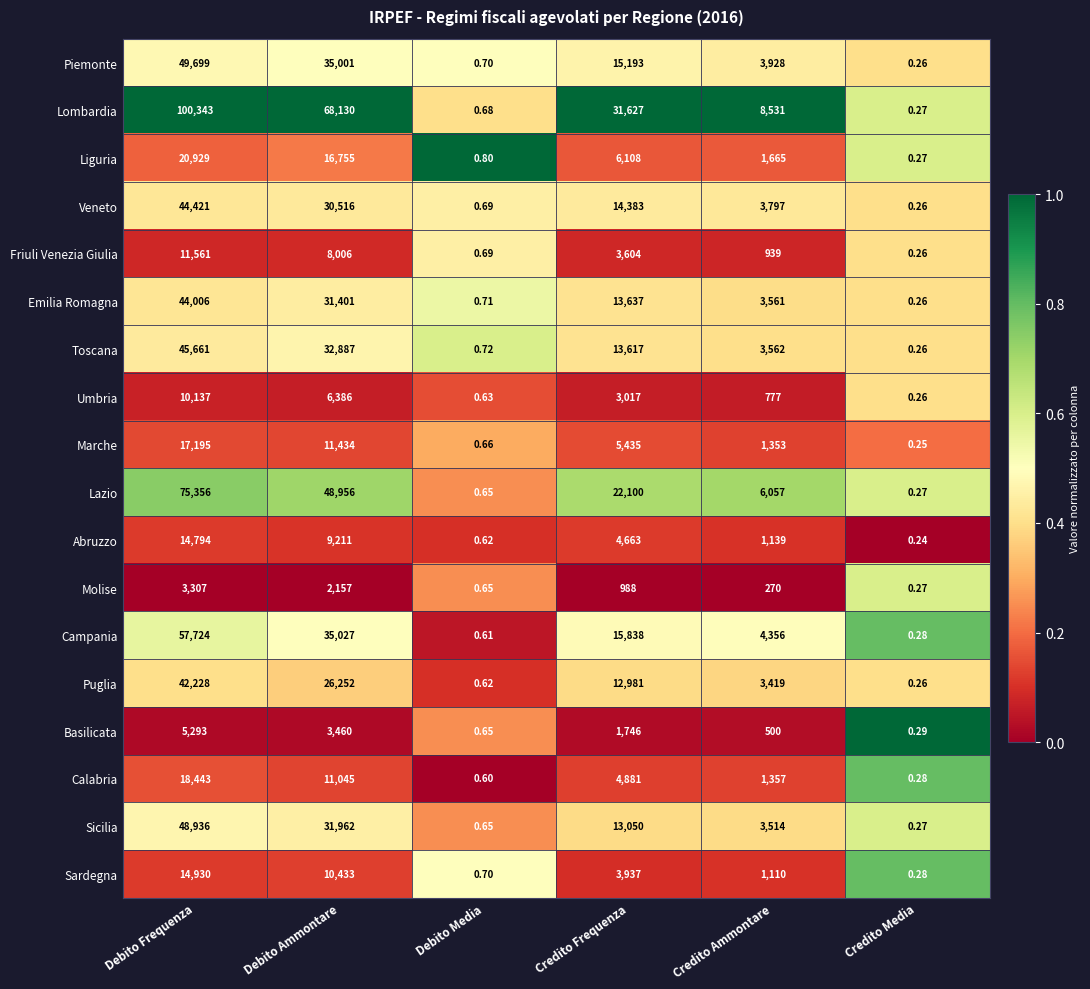

At which label does Friuli Venezia Giulia first exceed 3604?

Debito Frequenza